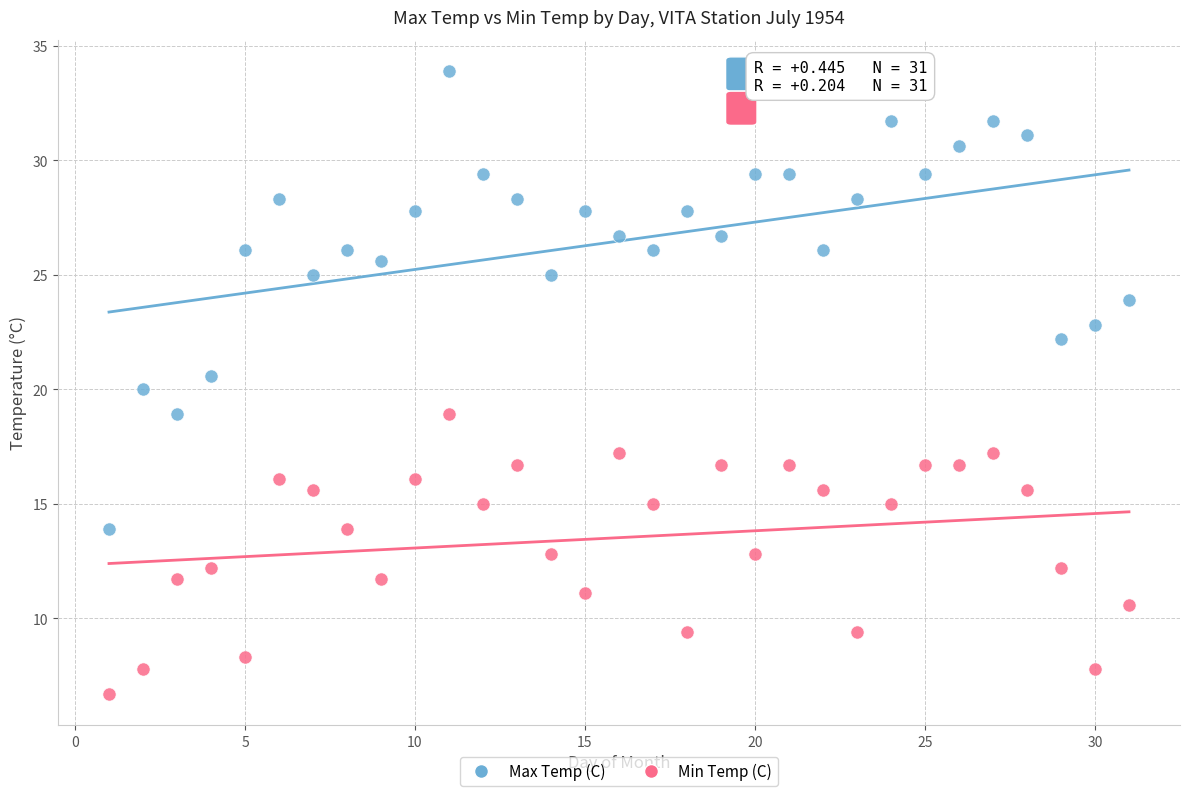

Across all data points, what is the range of Y values (max minus min)?

27.2